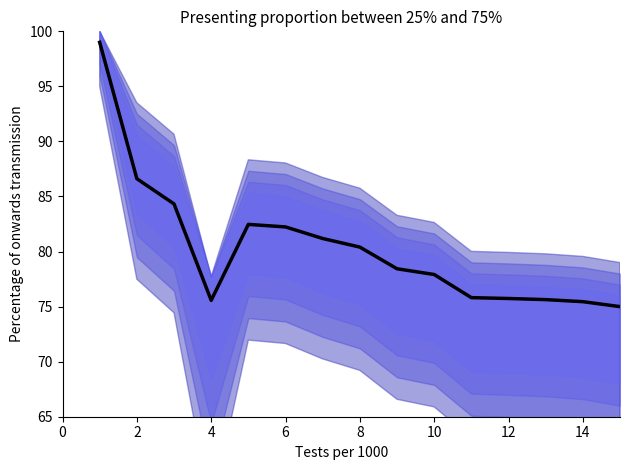

What is the minimum value shown in the chart?

75.0